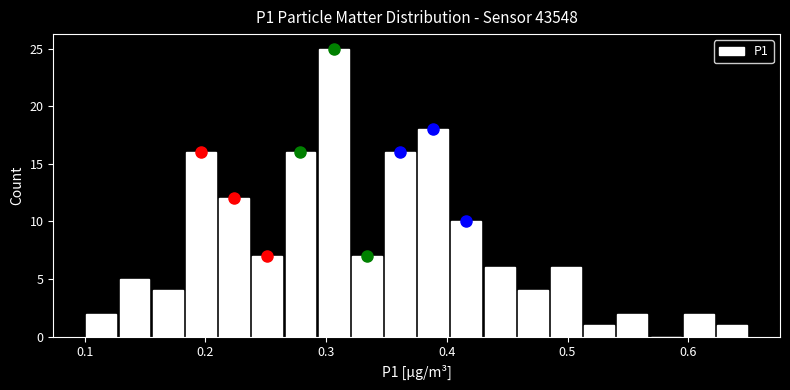

Around what value on the x-axis is the tallest bar? Give the approximate position of its centre, as read against the axis.

0.31